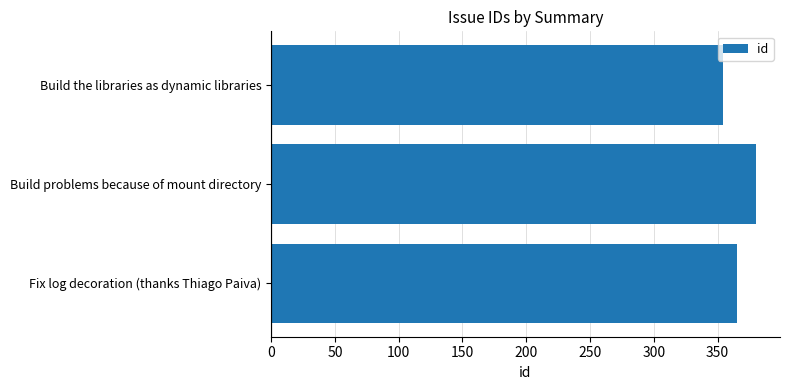

The chart shows a value of 533 at Build problems because of mount directory. True or false?

False